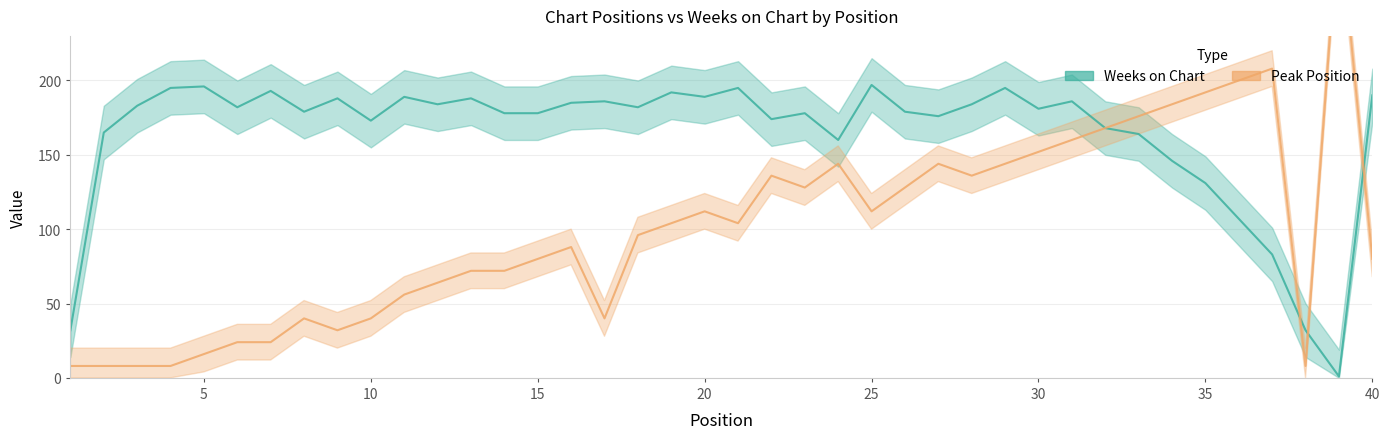

What is the spread (max minus min) of values at 34?

38